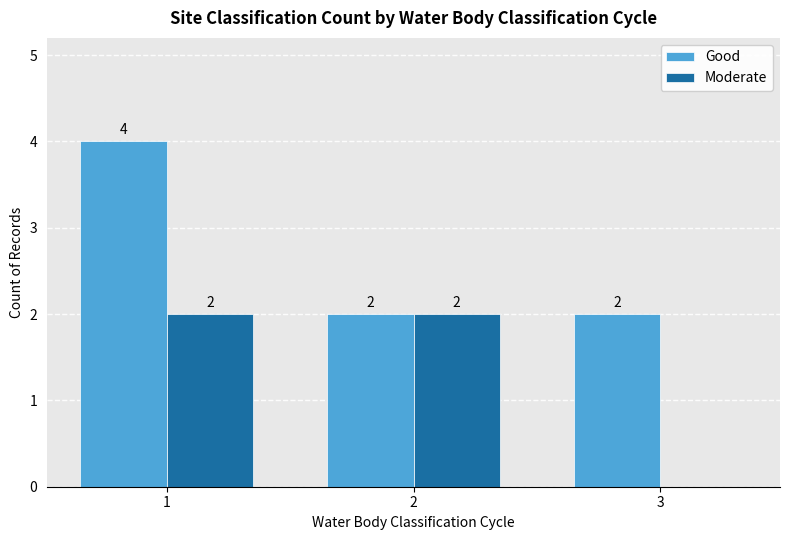

What are all the series names shown in the legend?

Good, Moderate